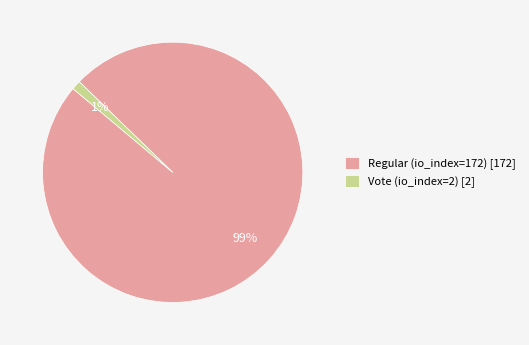

How many slices are in this pie chart?

2